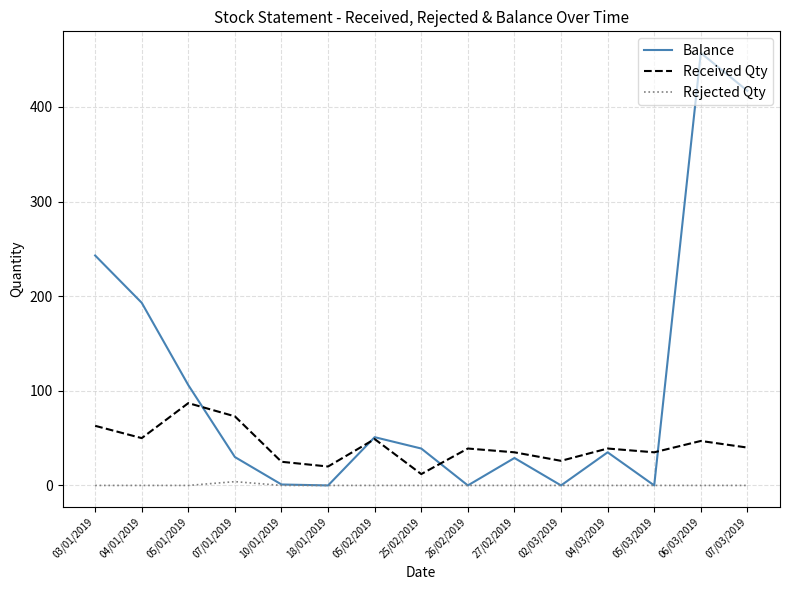

True or false: Received Qty and Rejected Qty intersect in this chart.

False